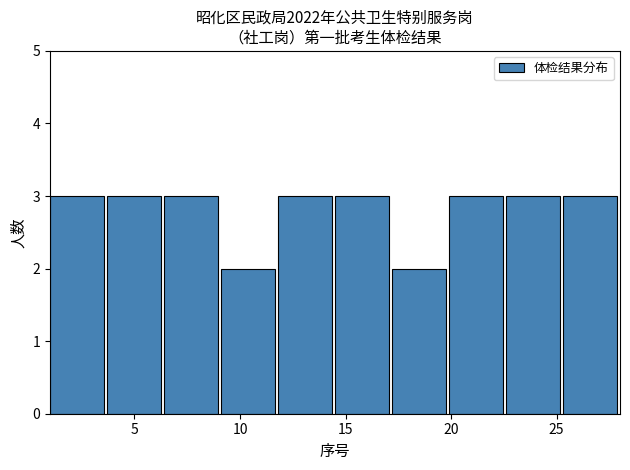

Reading left to right, list every bar in this chart as the range it spans on the x-axis followed by its height. Neither the bar edges nor the heights are printed on the chart, so give them approximately, as read against the axes.

1.0 to 3.7: 3
3.7 to 6.4: 3
6.4 to 9.1: 3
9.1 to 11.8: 2
11.8 to 14.5: 3
14.5 to 17.2: 3
17.2 to 19.9: 2
19.9 to 22.6: 3
22.6 to 25.3: 3
25.3 to 28.0: 3